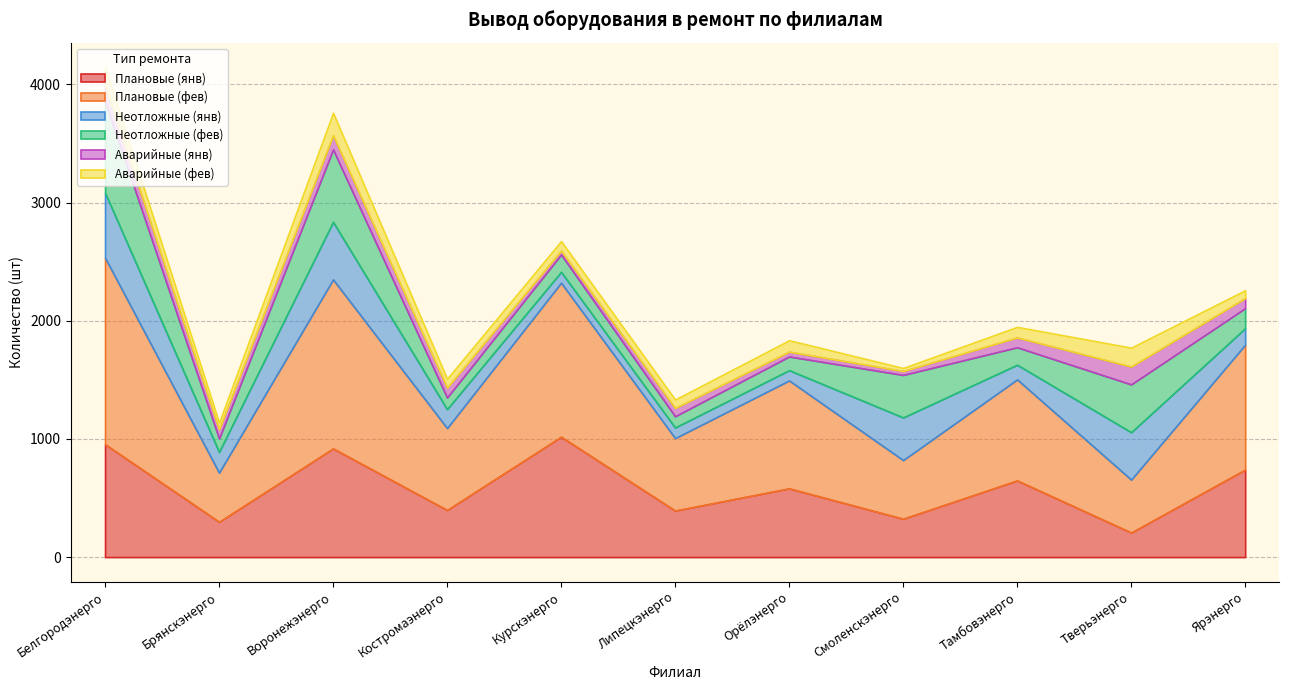

How many interior local peaks does the Аварийные (фев) series have?

4